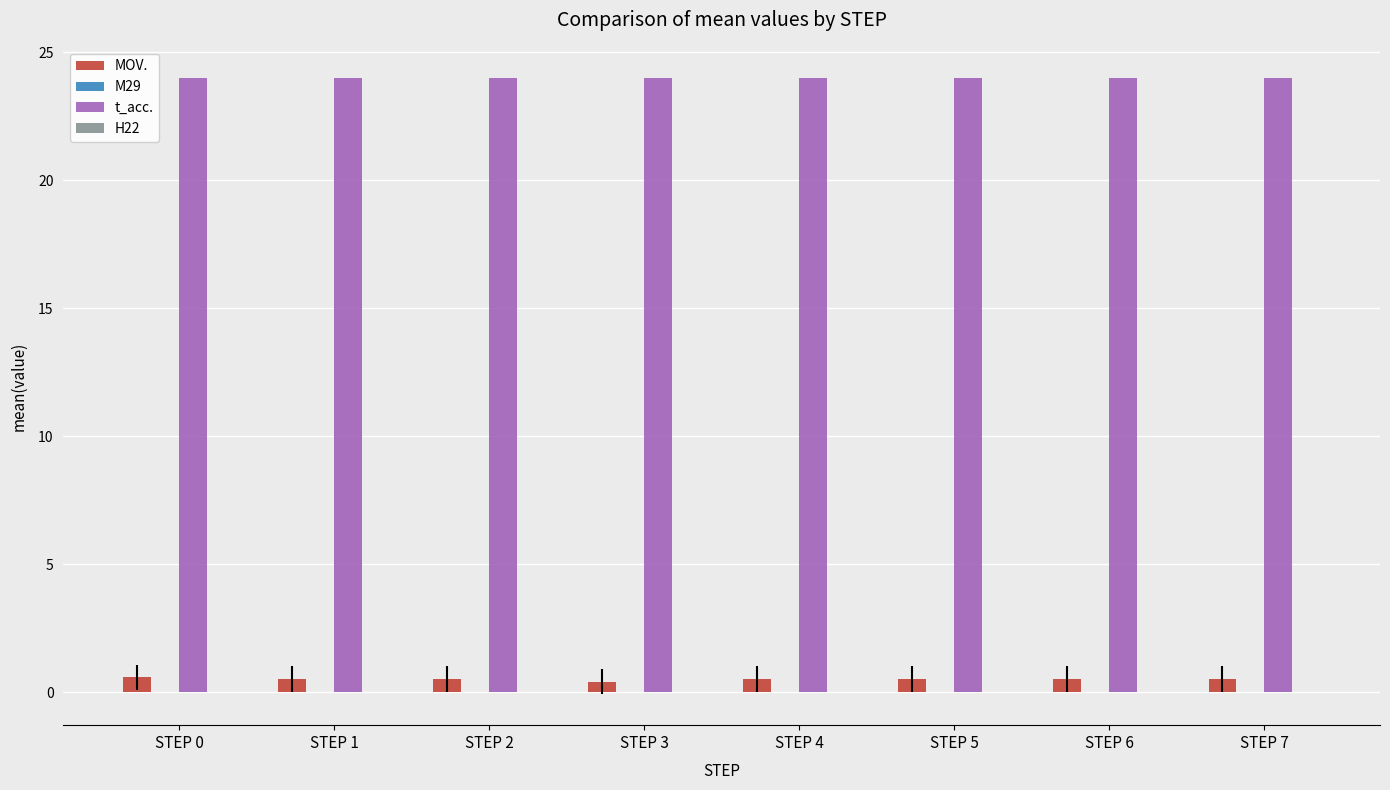

Which series has the largest total across all categories?

t_acc.